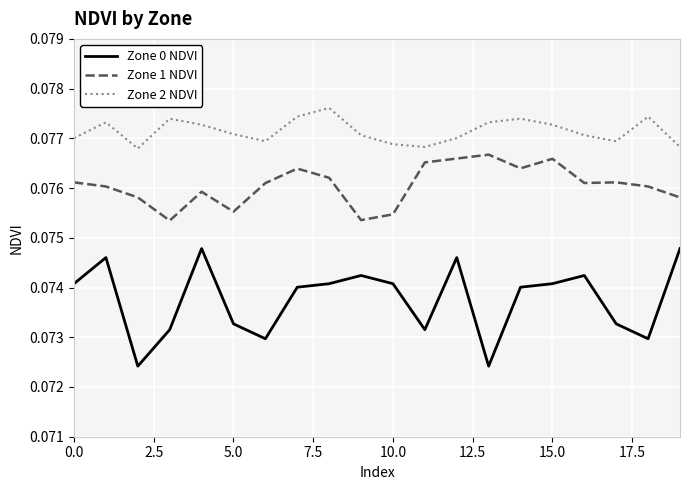

Which series has the largest range (max minus min)?

Zone 0 NDVI